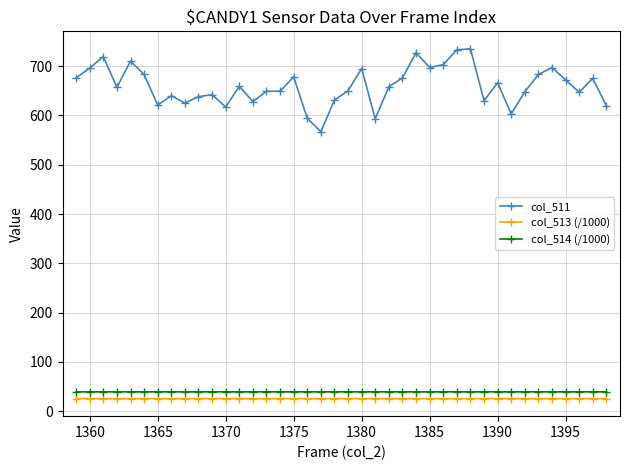

Which series has the largest range (max minus min)?

col_511